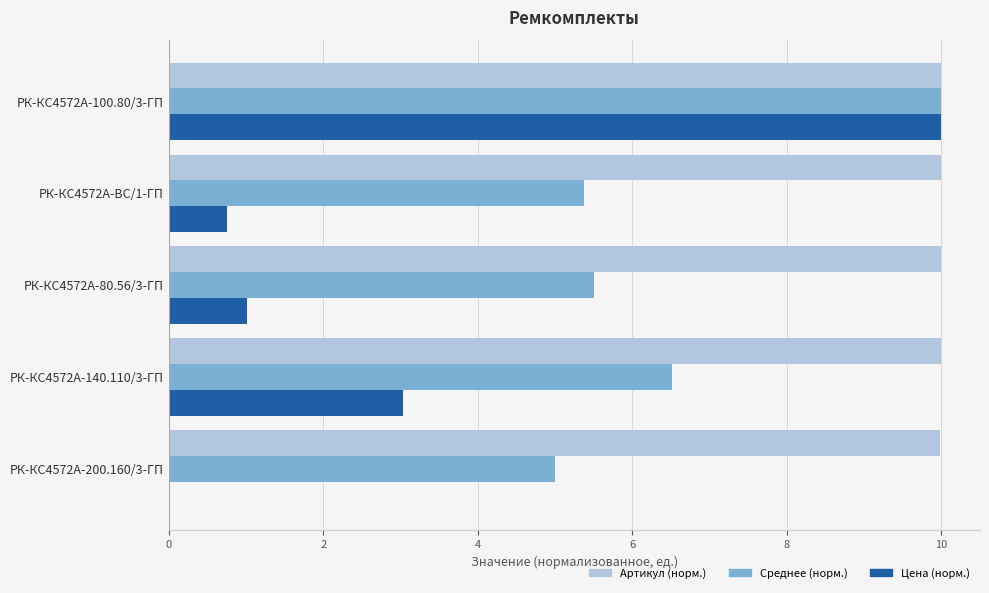

What is the sum of the Среднее (норм.) values at РК-КС4572А-ВС/1-ГП and РК-КС4572А-140.110/3-ГП?

11.9